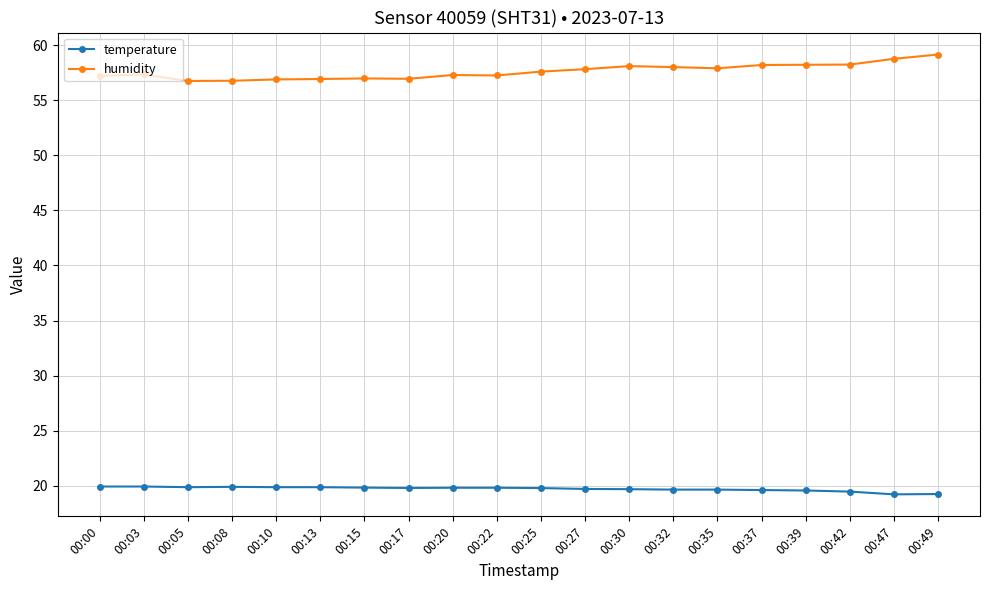

Where does the humidity series first go above 57?

00:00